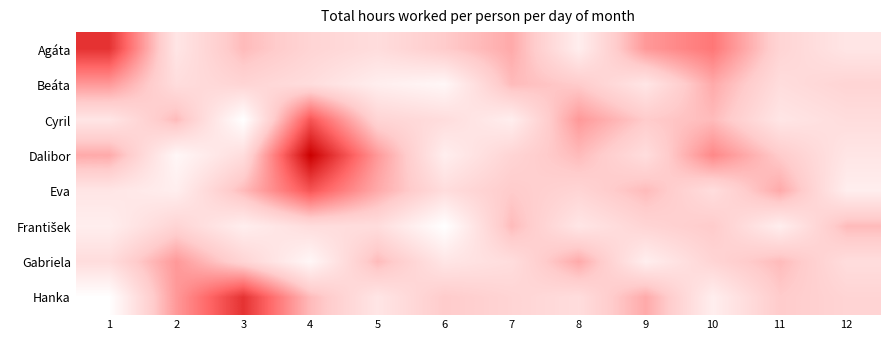

Between 3 and 5, which series saw the biggest shift?

Hanka